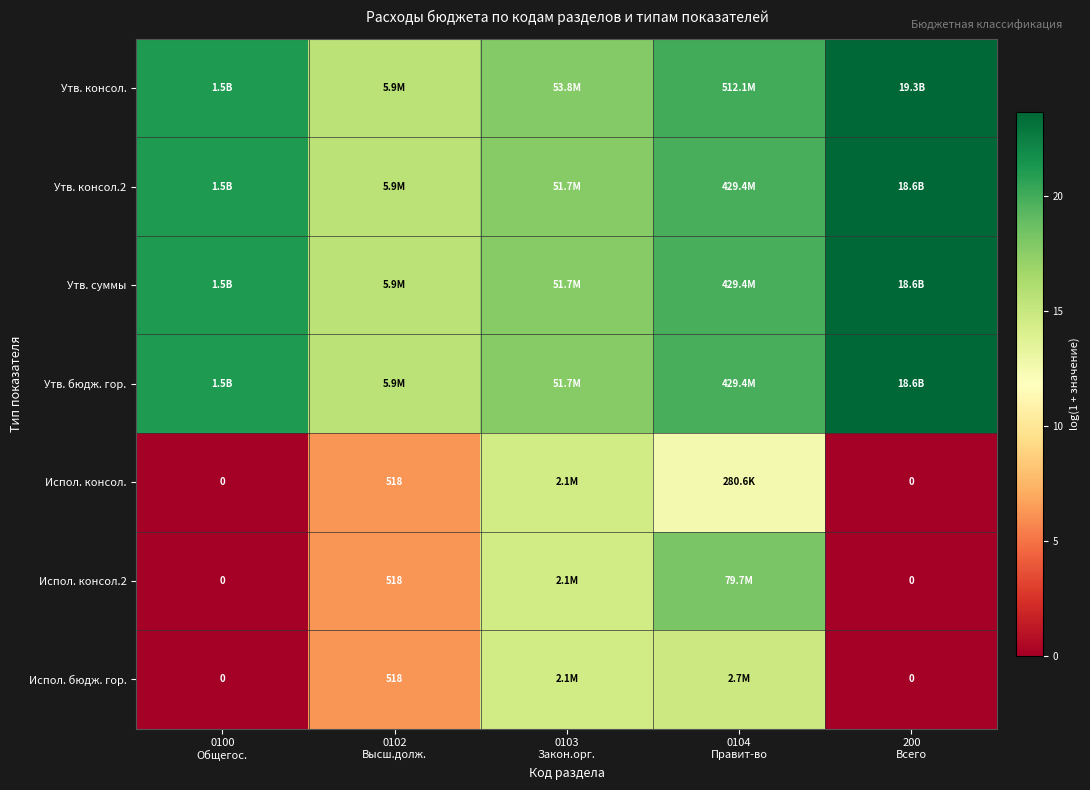

At which label does Утв. бюдж. гор. reach its minimum?

0102 Высш.долж.